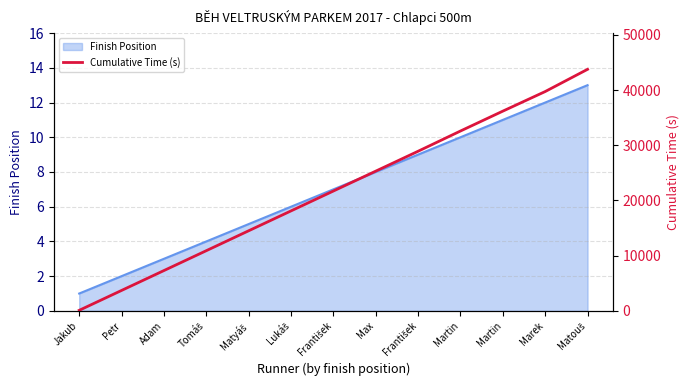

The value at Petr is 1158.7. True or false?

False